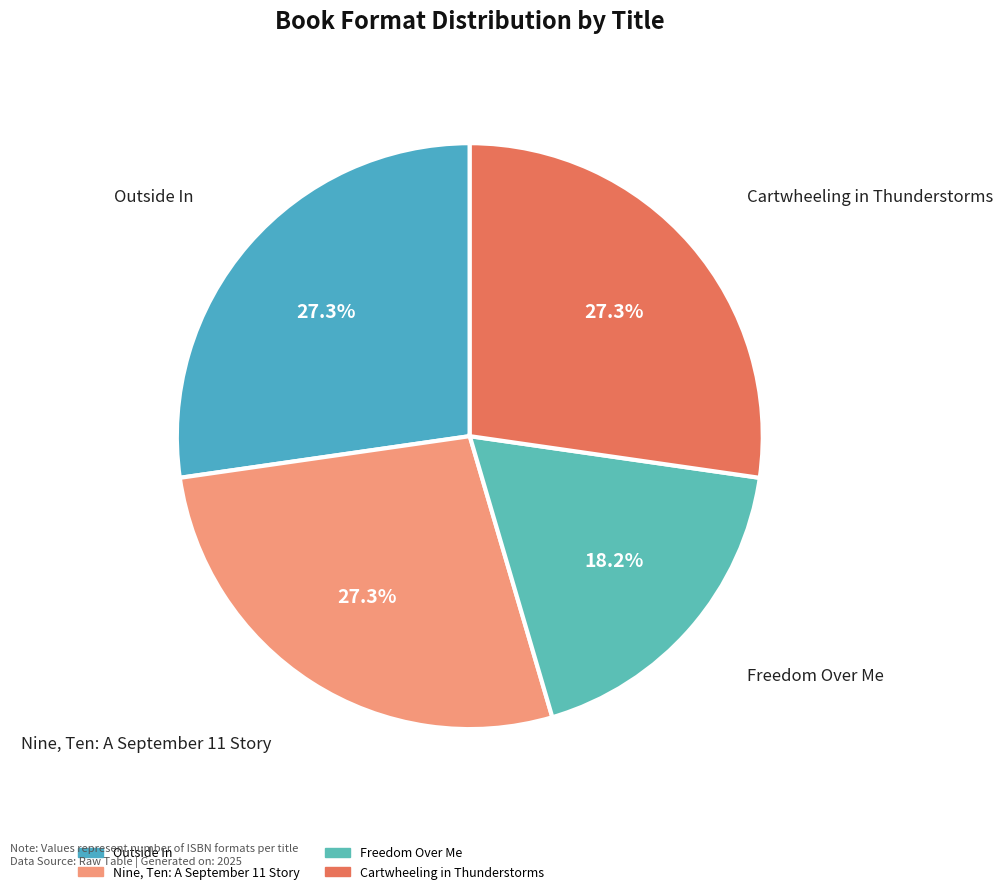

Count the number of slices in the pie.

4